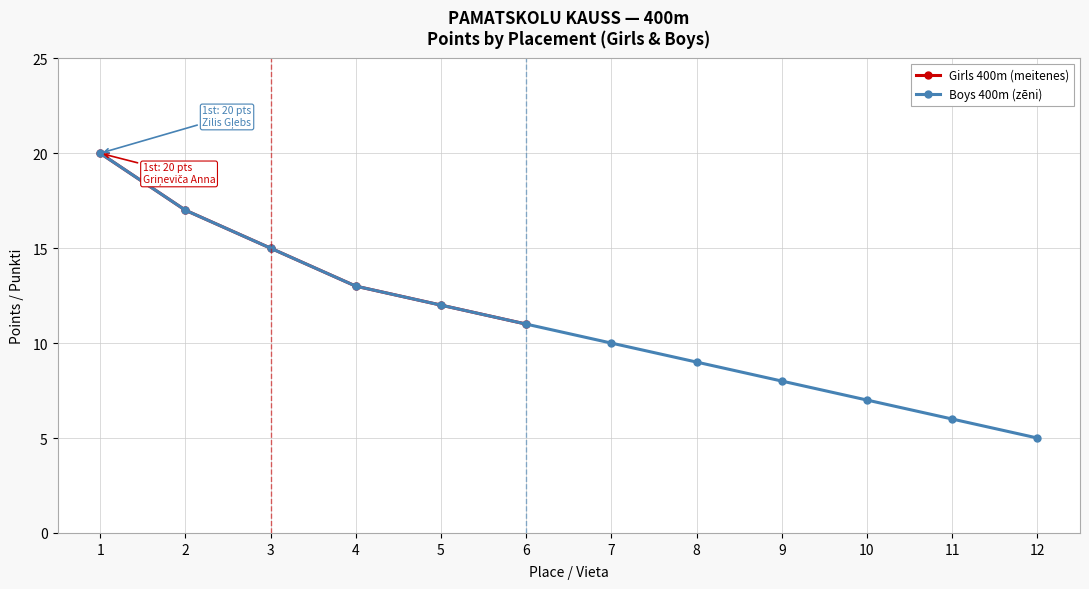

What is the sum of all values?

133